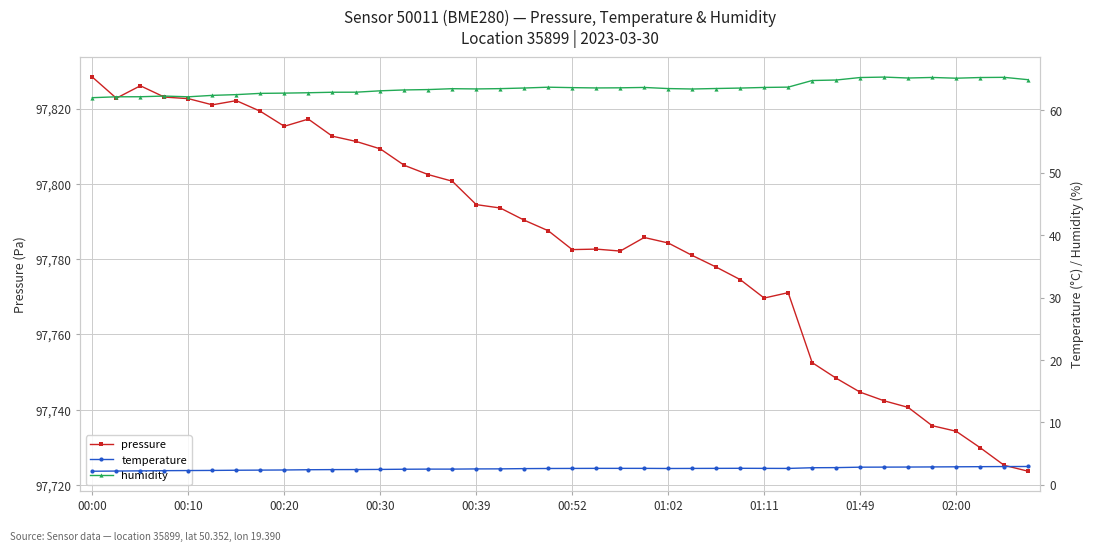

What is the sum of all temperature values?

103.5